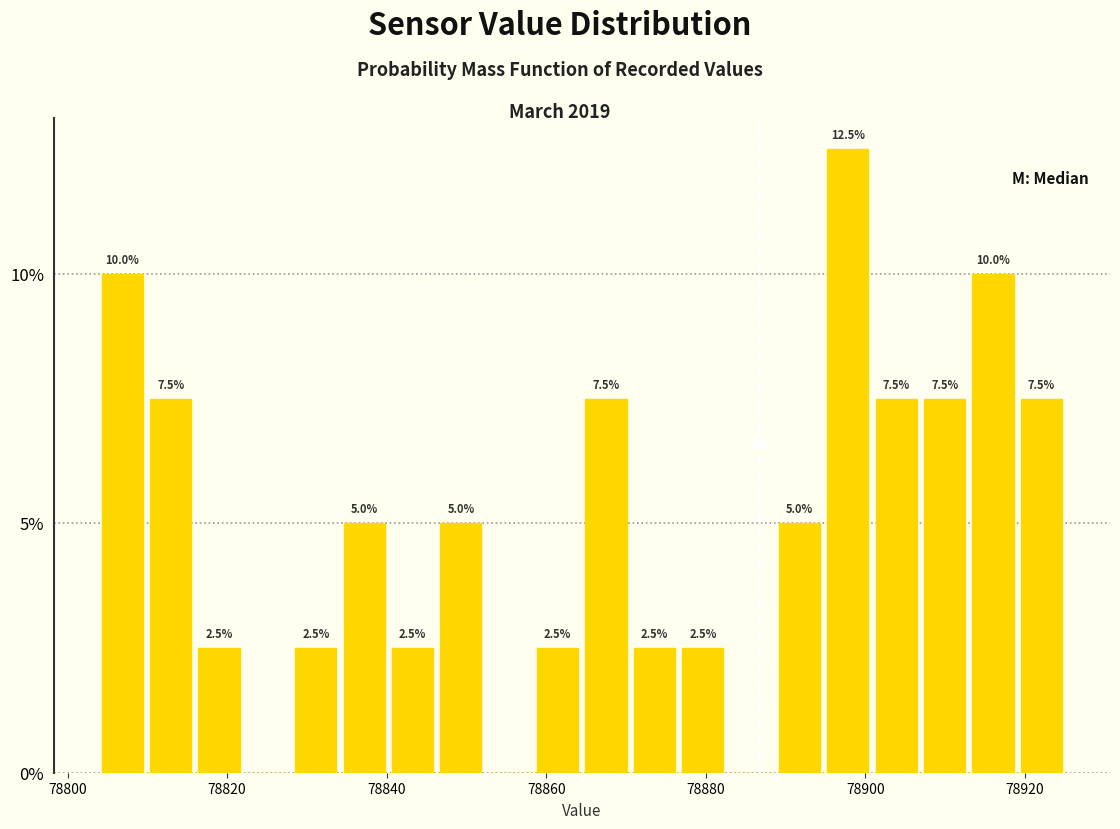

Read against the x-axis, roughly where is the centre of the tallest bar?

78898